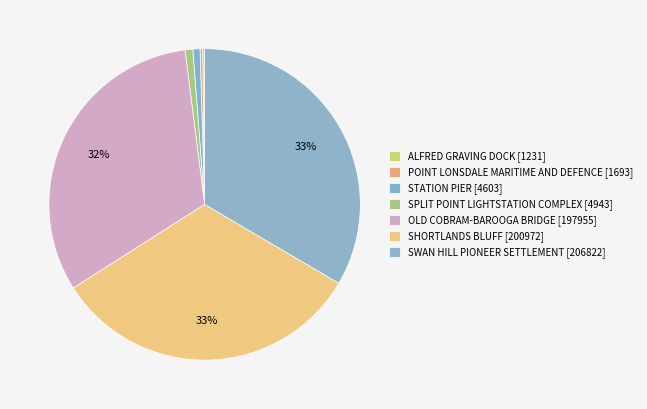

The STATION PIER slice represents 1% of the pie. True or false?

True